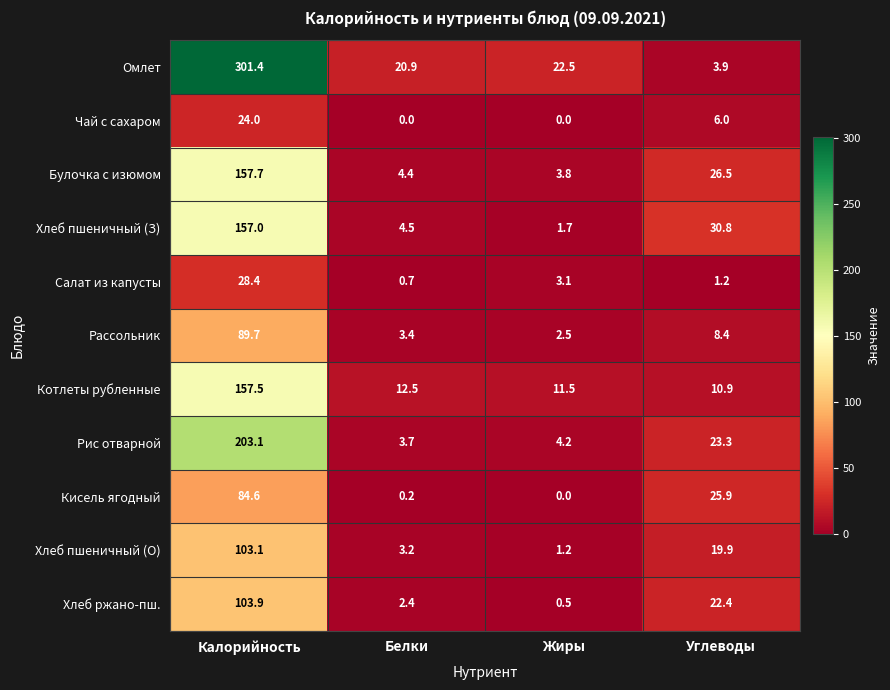

At which label does Хлеб пшеничный (З) first exceed 30?

Калорийность